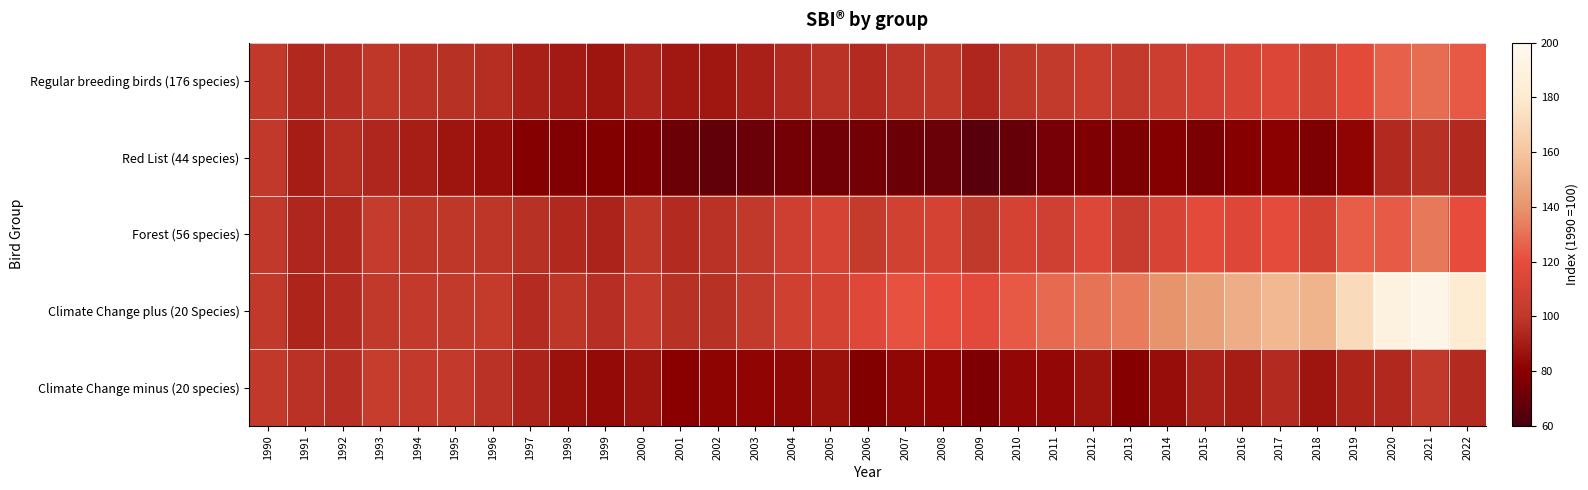

Between 2001 and 2005, which series saw the biggest shift?

Forest (56 species)